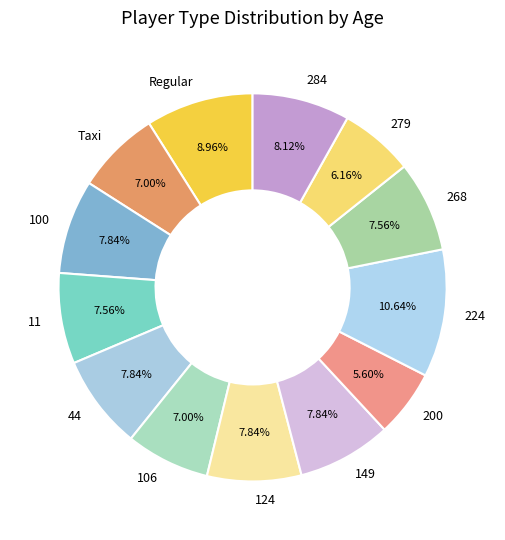

Does 100 account for over 50% of the chart?

No